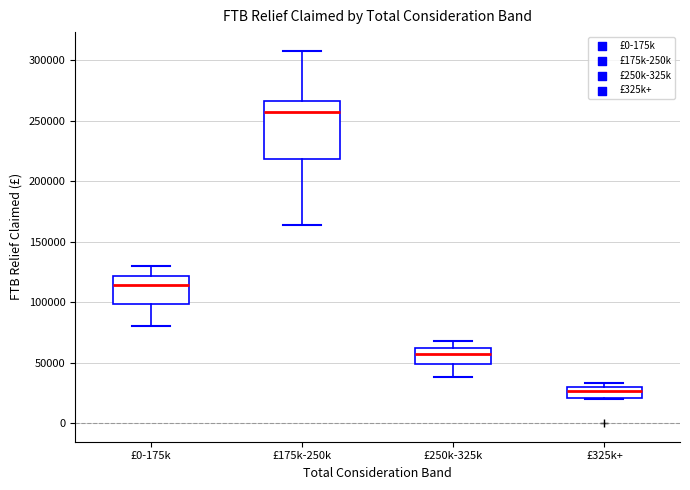

Reading left to right, read every box against the y-axis: the position of its median line, the range the box covers, and the ends of its whiskers. The values are not printed on the chart, so give them approximately, as read against the axis.

£0-175k: median 115000, box 100000 to 120000, whiskers 80000 to 130000
£175k-250k: median 255000, box 220000 to 265000, whiskers 165000 to 310000
£250k-325k: median 60000 (inside the box), box 50000 to 60000, whiskers 40000 to 70000
£325k+: median 25000, box 20000 to 30000, whiskers 20000 to 35000